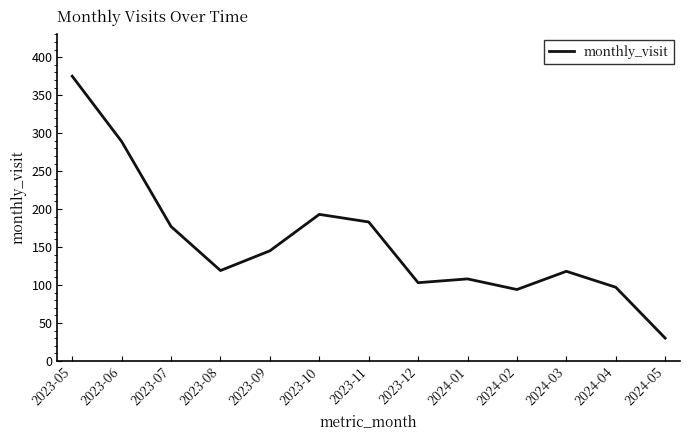

Between 2024-02 and 2024-03, which is larger?

2024-03